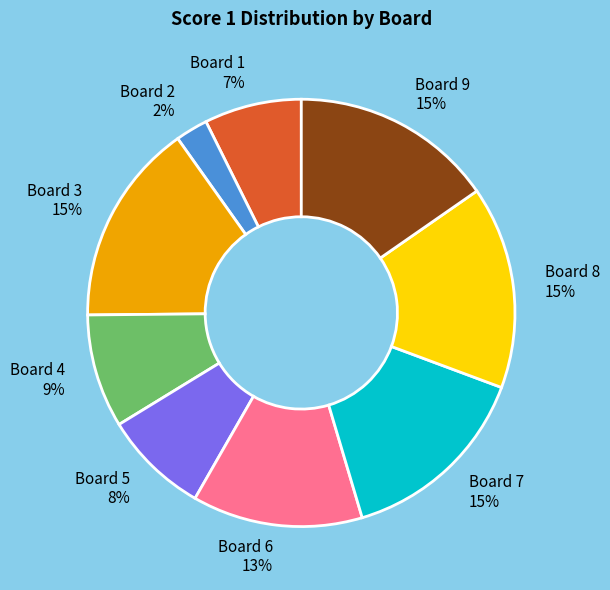

To the nearest percent, what percentage of the pie is Board 3 15%?

15%